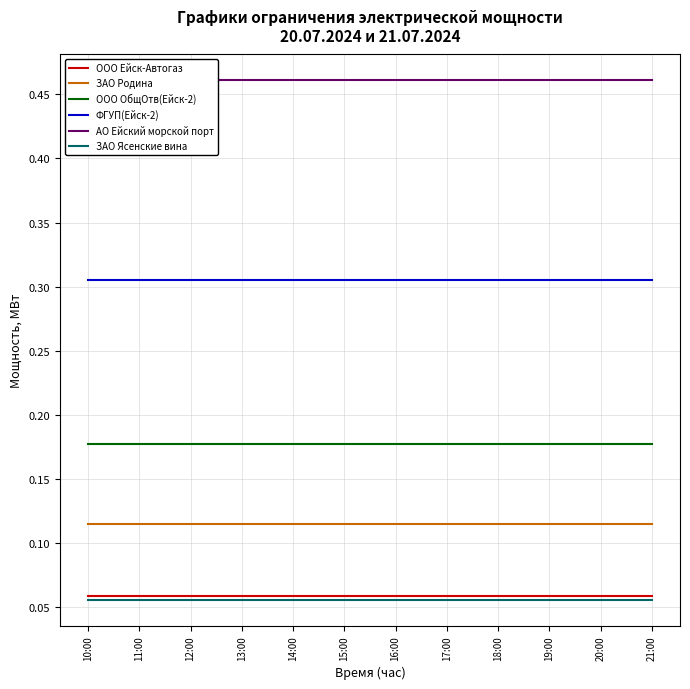

What is the label of the 1st point from the right?

21:00